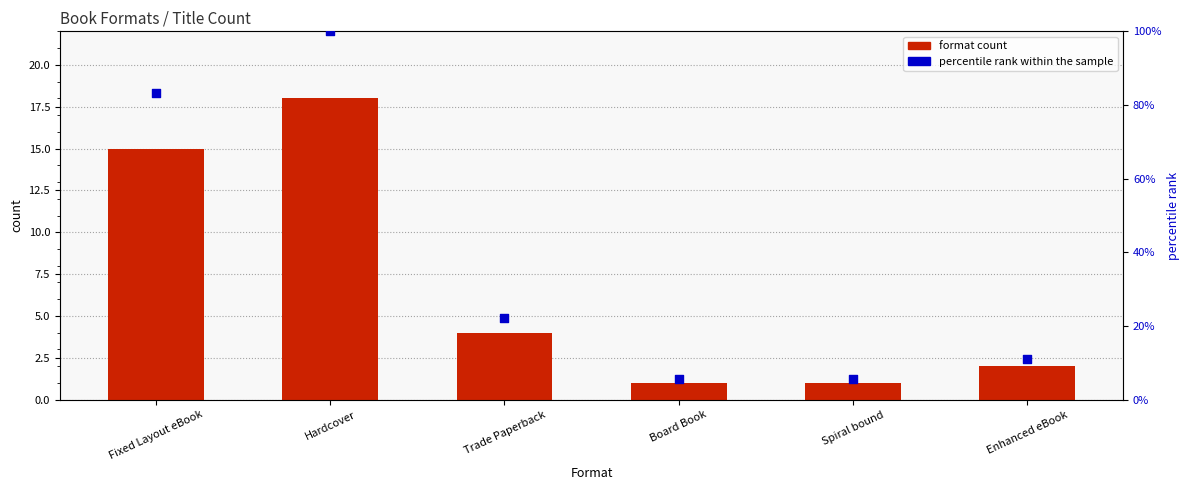

Which series reaches the minimum Y coordinate?

format count